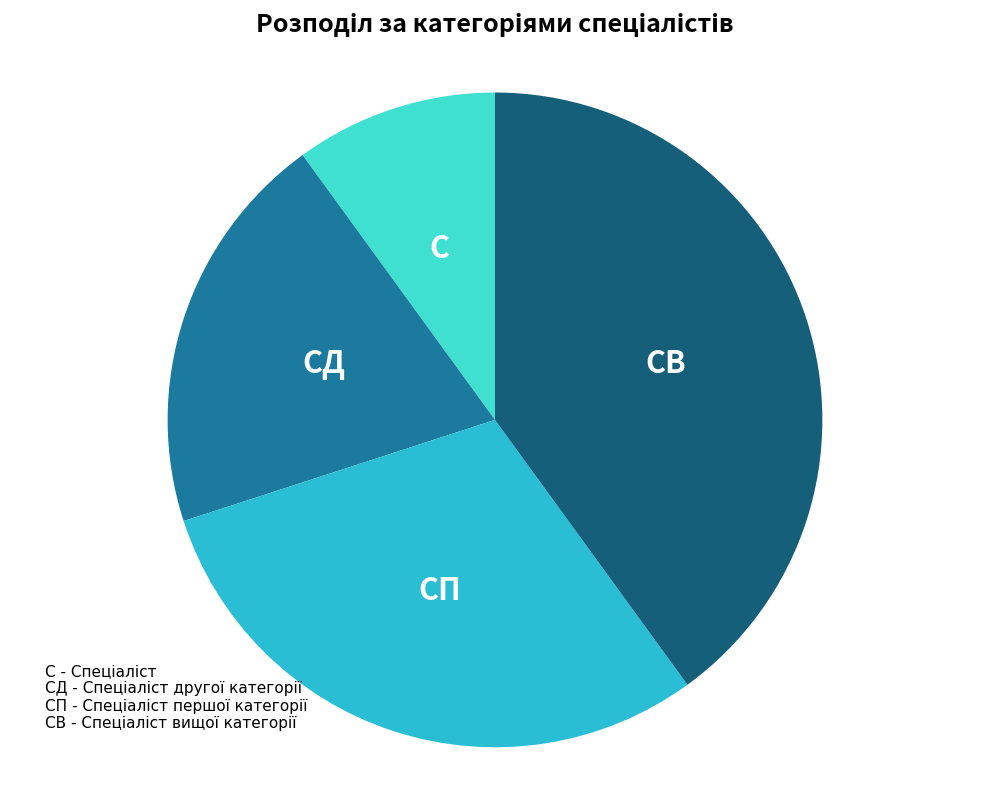

Is there any slice that represents more than half of the pie?

No